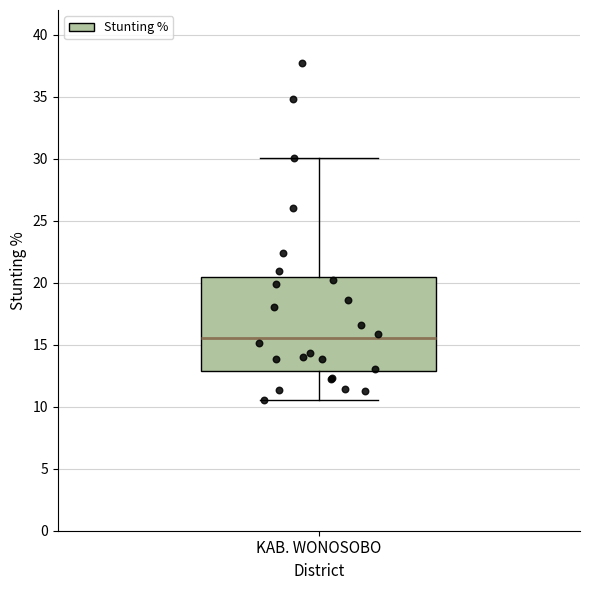

Where does the lower whisker of the box for KAB. WONOSOBO end on the y-axis? The values are not printed on the chart, so give them approximately, as read against the axis.

10.5